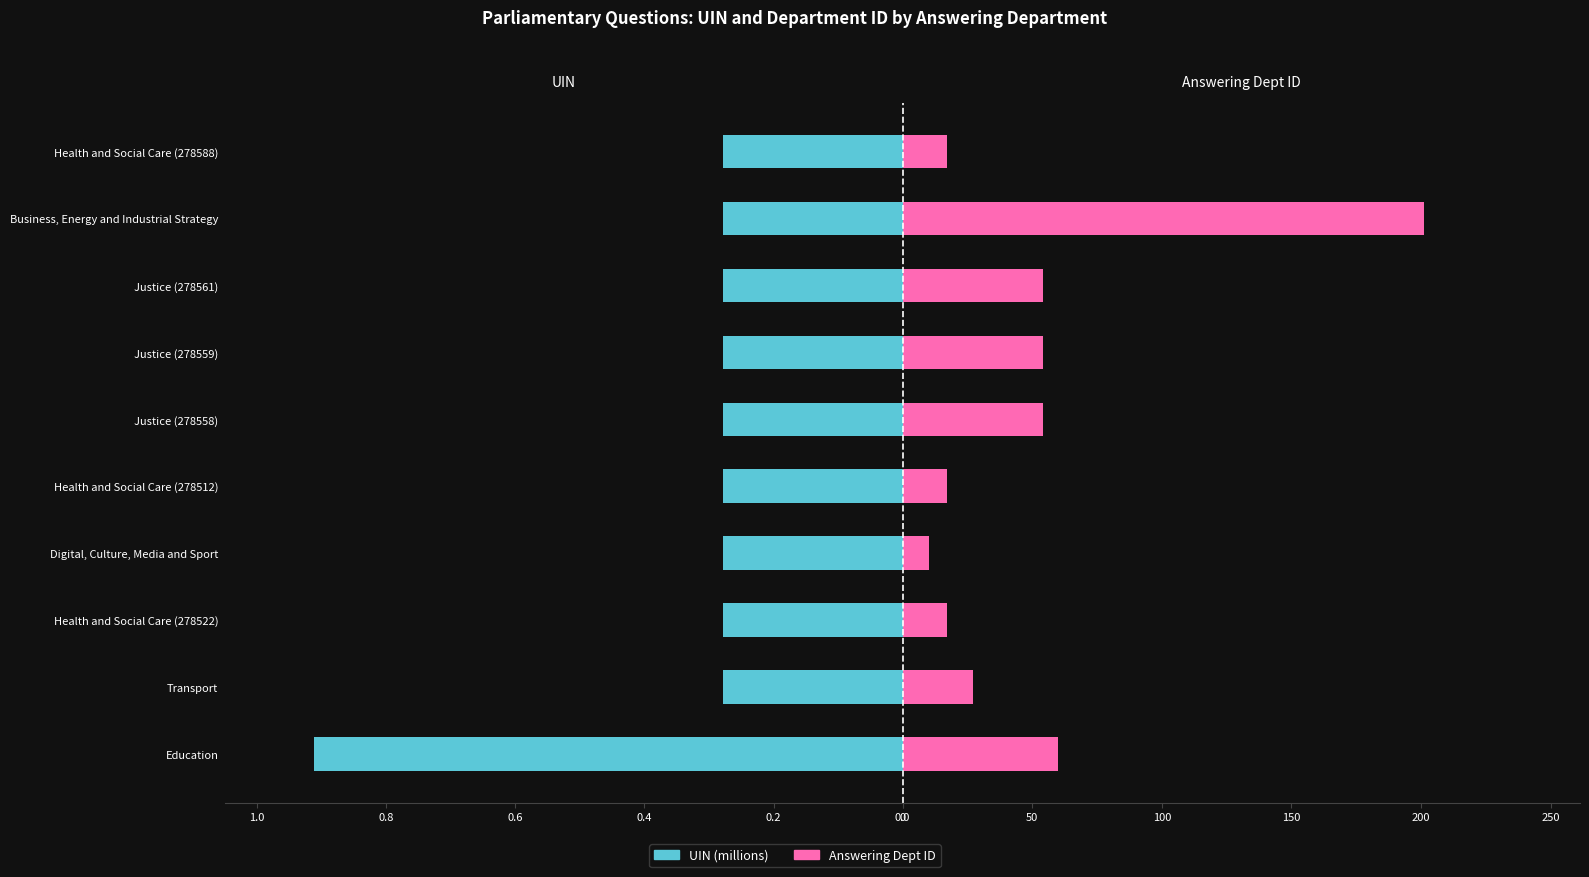

Is it true that UIN (millions) equals 0.3 at Justice (278559)?

True